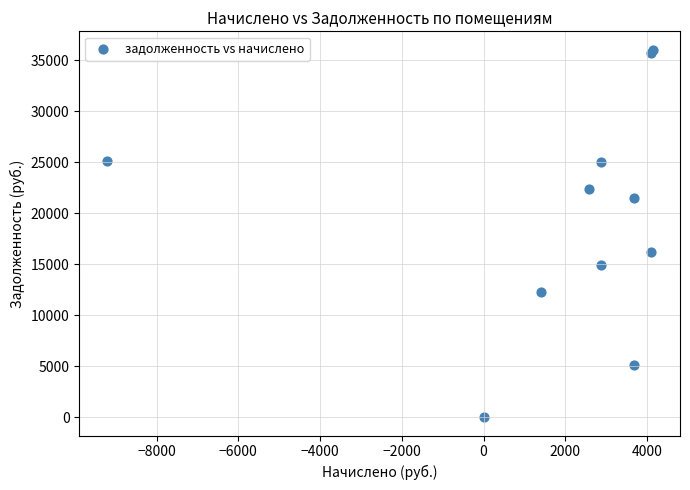

What Y value in the scatter plot is closest to 18024?

16239.9